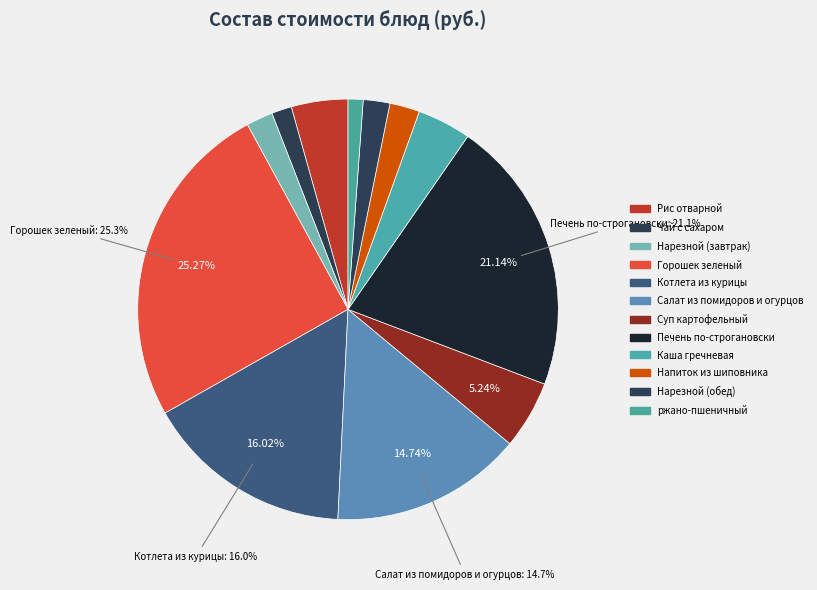

Count the number of slices in the pie.

12